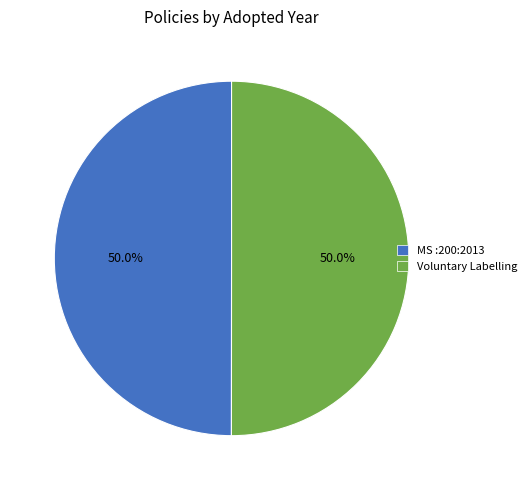

What is the ratio of the value at Voluntary Labelling to the value at MS :200:2013?

1.0